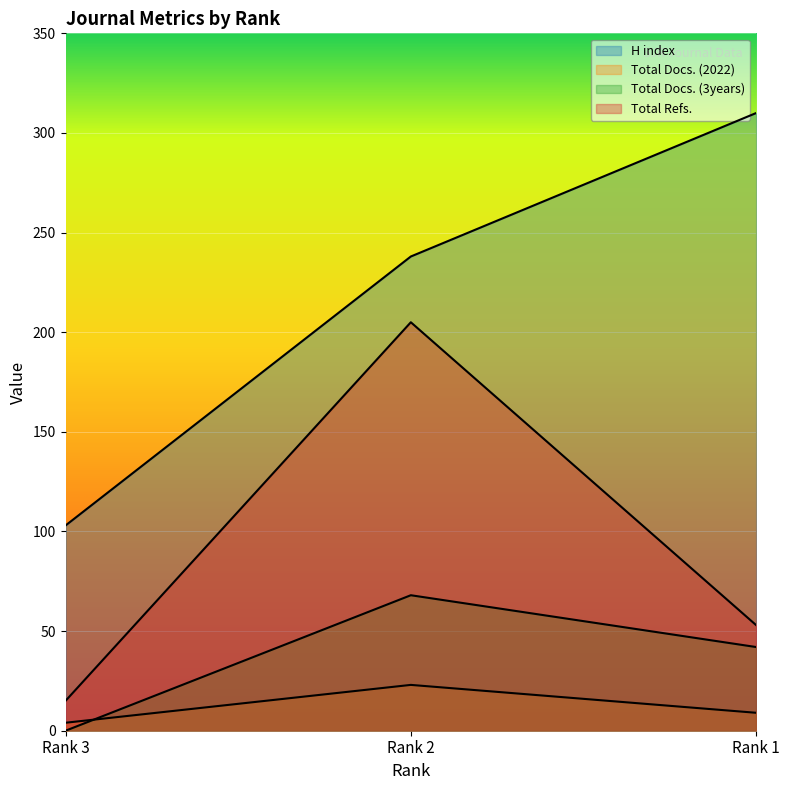

The value of Total Refs. at Rank 3 is 15. True or false?

True